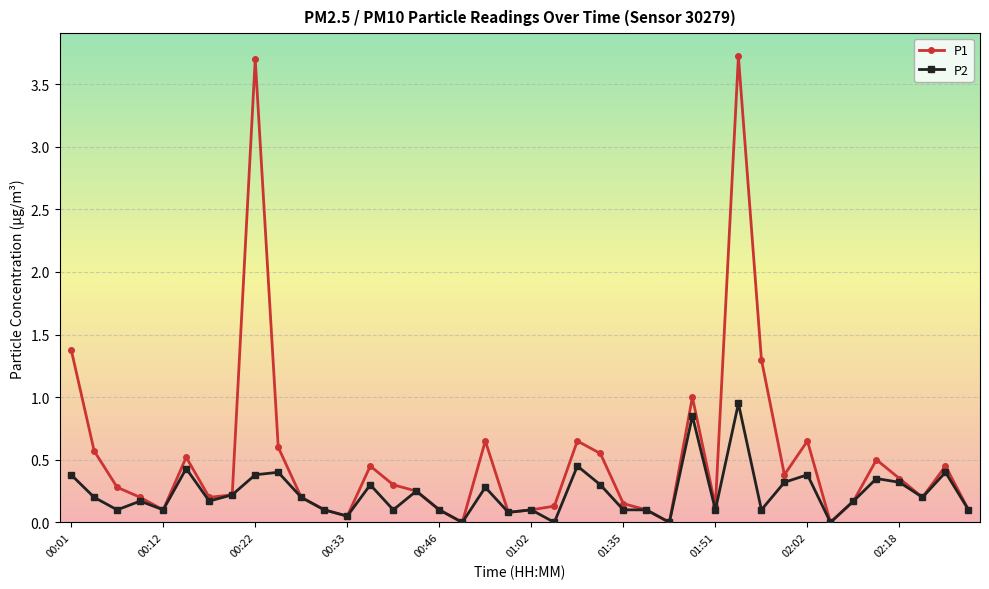

True or false: P1 has more than 2 interior local peaks.

True